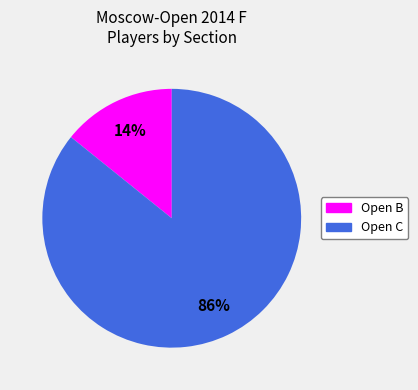

Between Open C and Open B, which is larger?

Open C